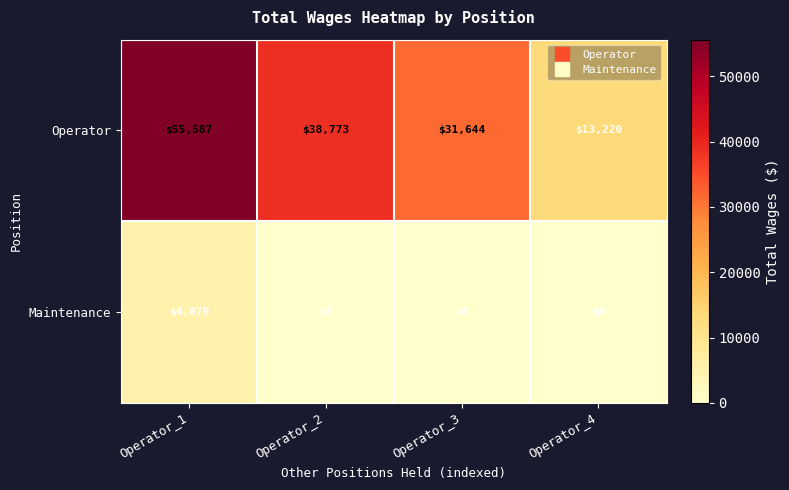

Which category has the highest value in the Maintenance series?

Operator_1